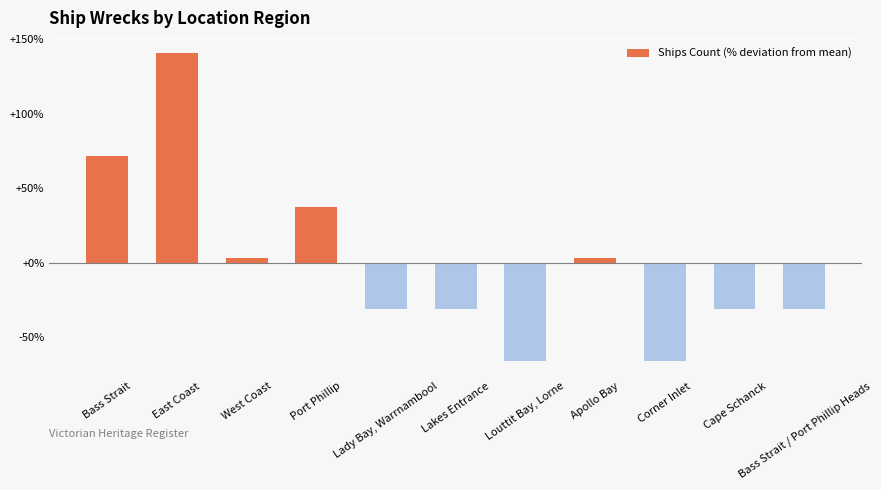

What is the label of the 4th bar from the left?

Port Phillip